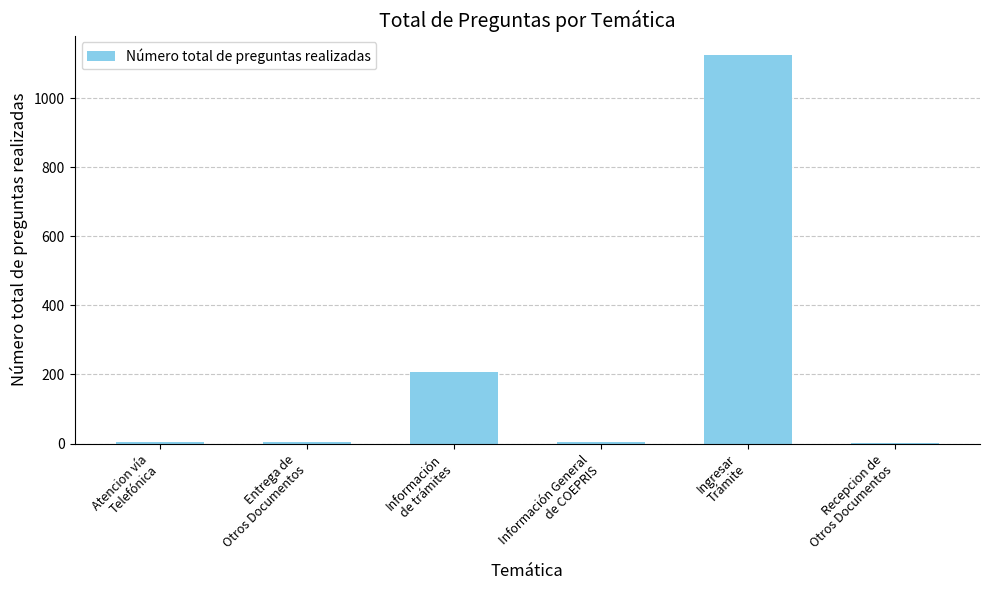

What is the sum of all values?

1345